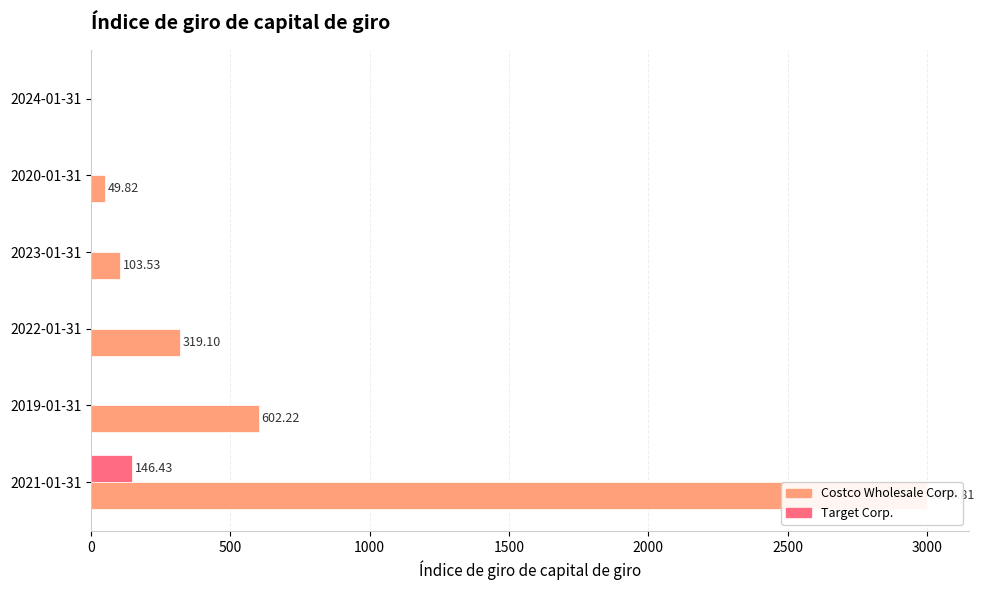

What are all the series names shown in the legend?

Costco Wholesale Corp., Target Corp.